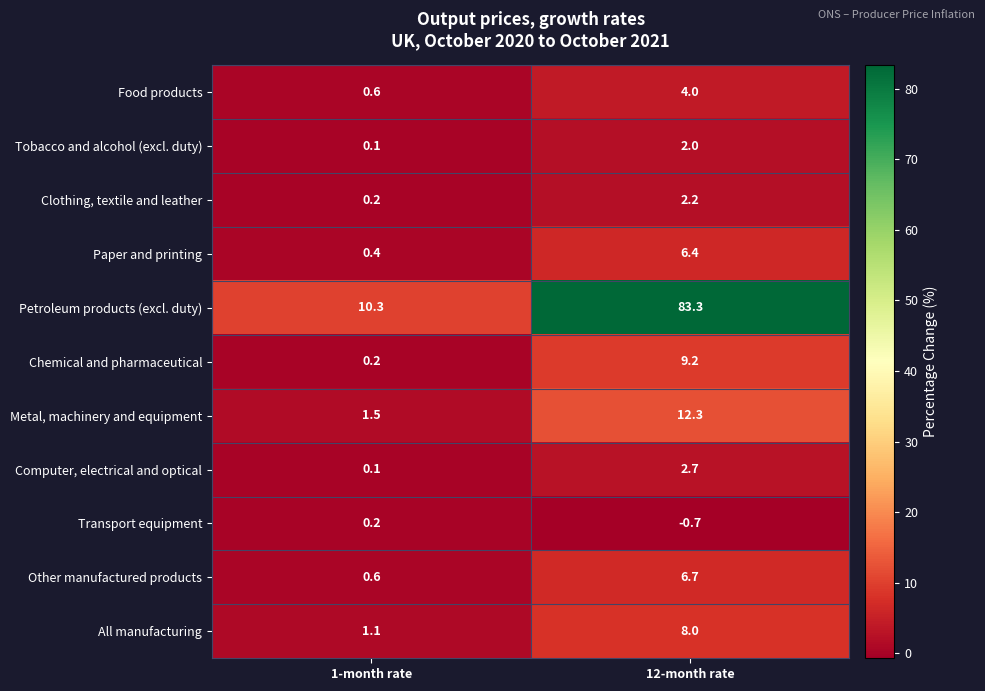

Where is All manufacturing nearest to the value 4?

1-month rate